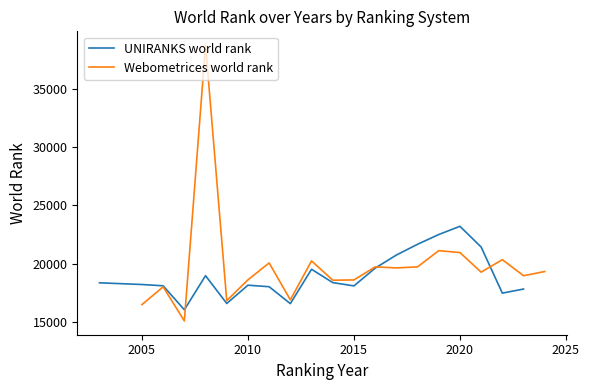

What is the maximum value for UNIRANKS world rank?

23205